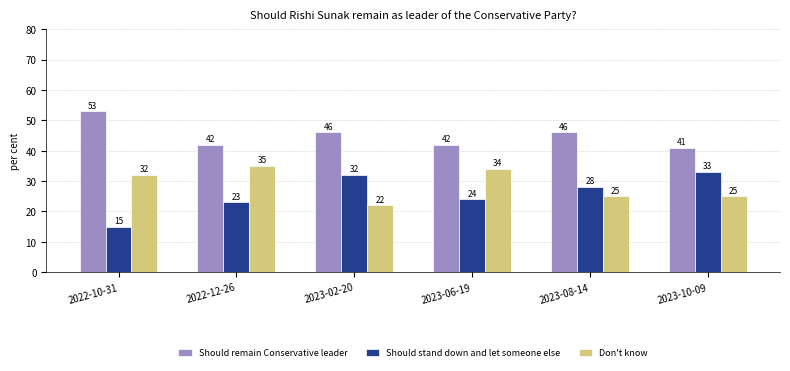

List the series in order of their peak value, highest first.

Should remain Conservative leader, Don't know, Should stand down and let someone else